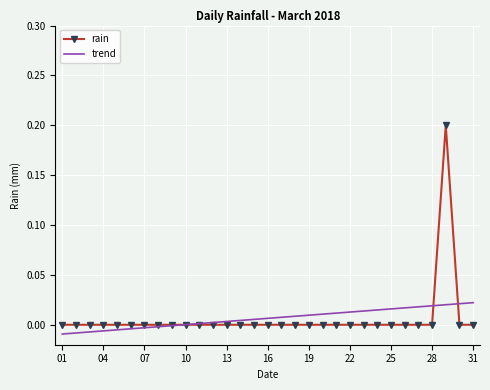

Rank the series by their maximum value, from lowest to highest.

trend, rain